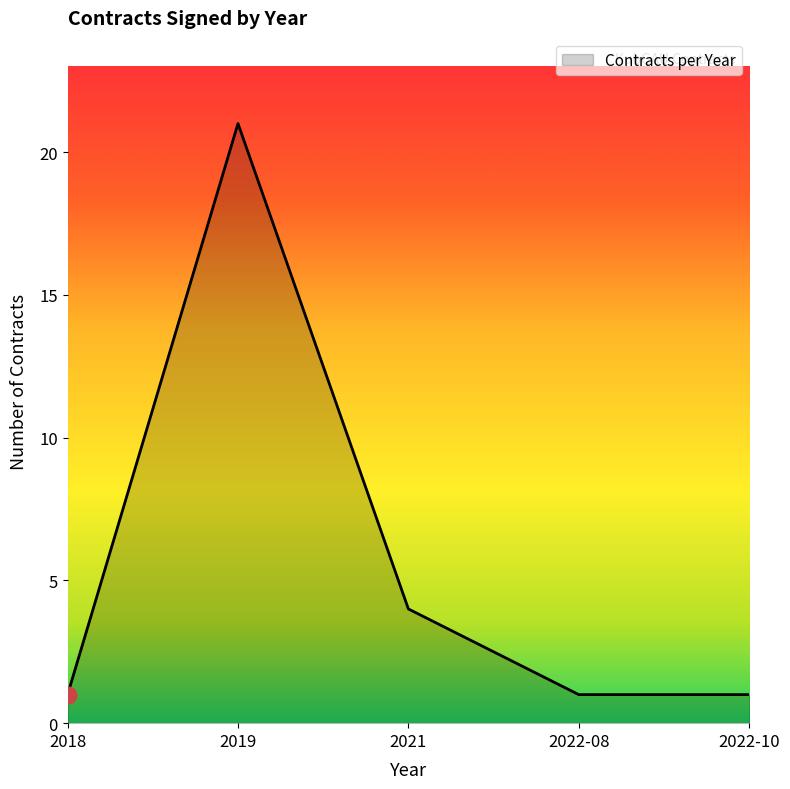

The chart shows a value of 21 at 2019. True or false?

True